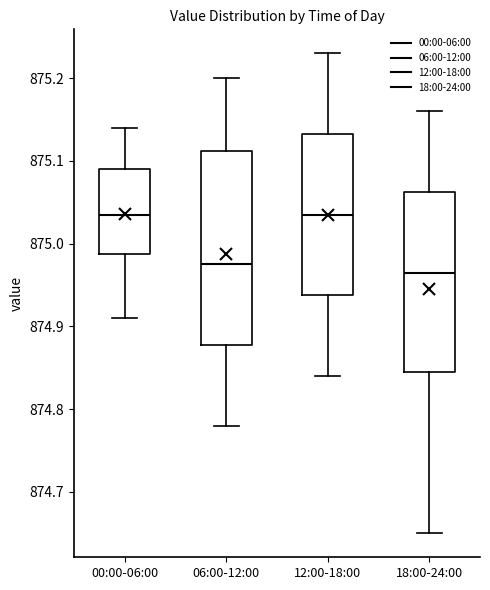

Where does the lower whisker of the box for 06:00-12:00 end on the y-axis? The values are not printed on the chart, so give them approximately, as read against the axis.

874.78